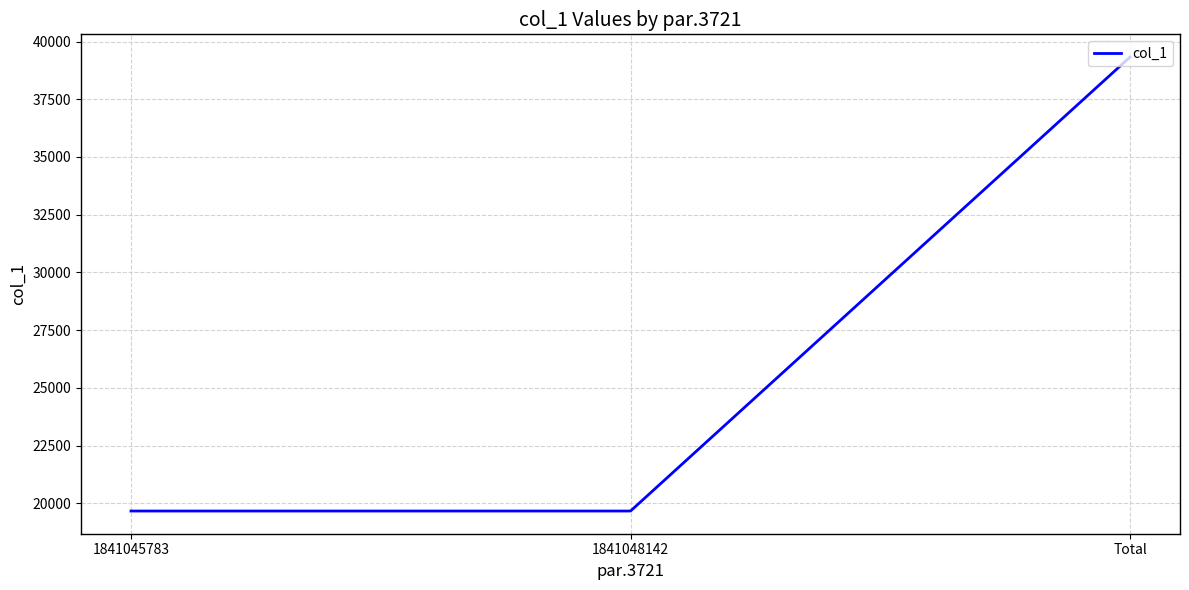

Which has a higher value, 1841045783 or Total?

Total